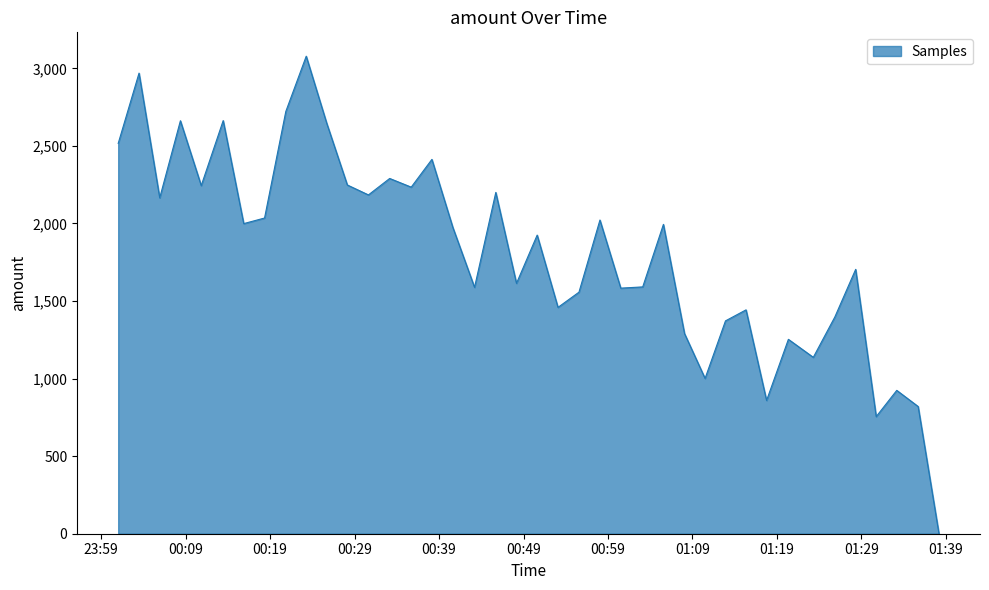

What is the greatest value displayed?

3078